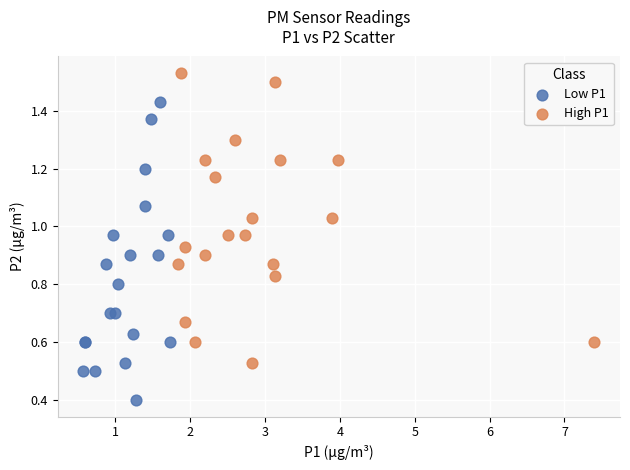

Which series reaches the minimum Y coordinate?

Low P1